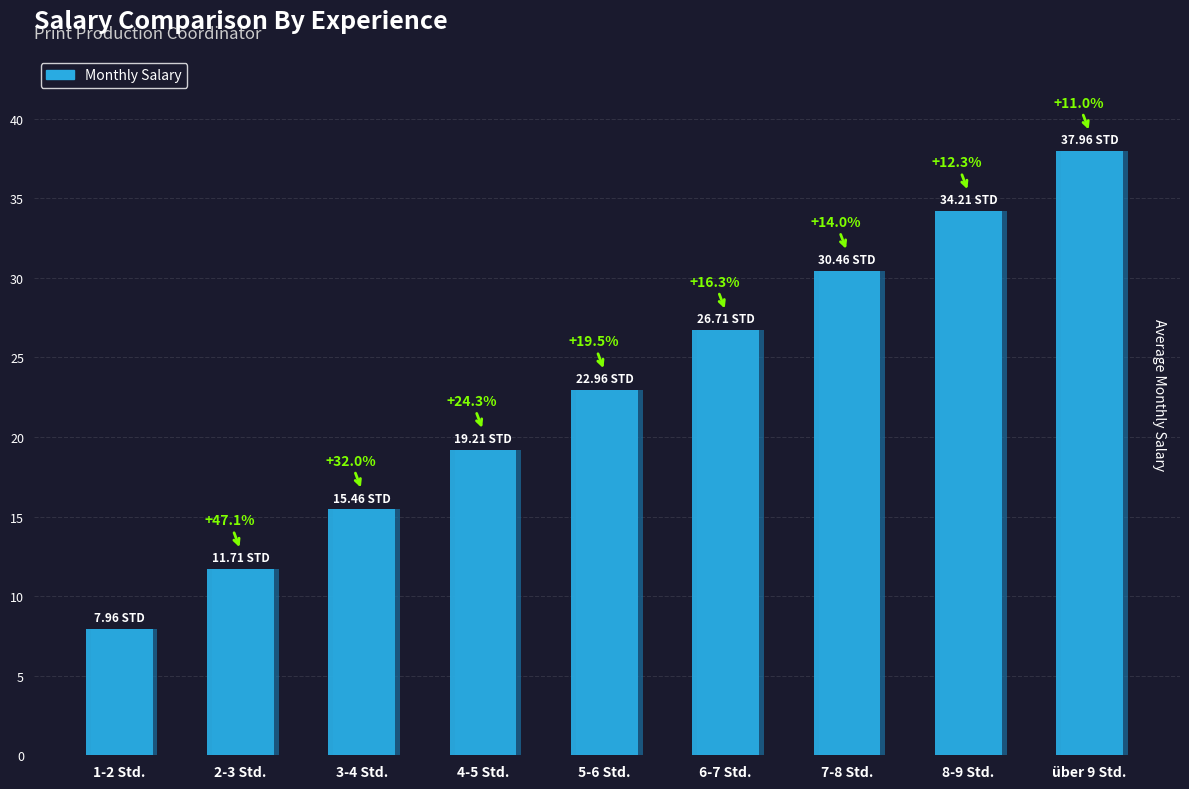

True or false: the data shows 16.8 at 2-3 Std..

False